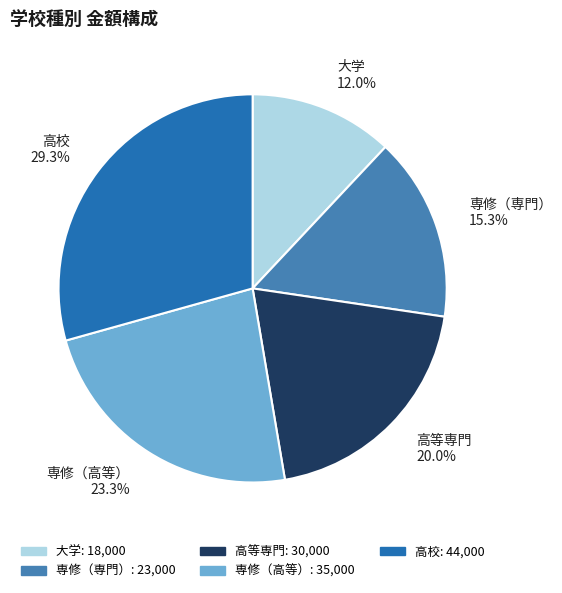

Rank the categories by value from lowest to highest.

大学, 専修（専門）, 高等専門, 専修（高等）, 高校